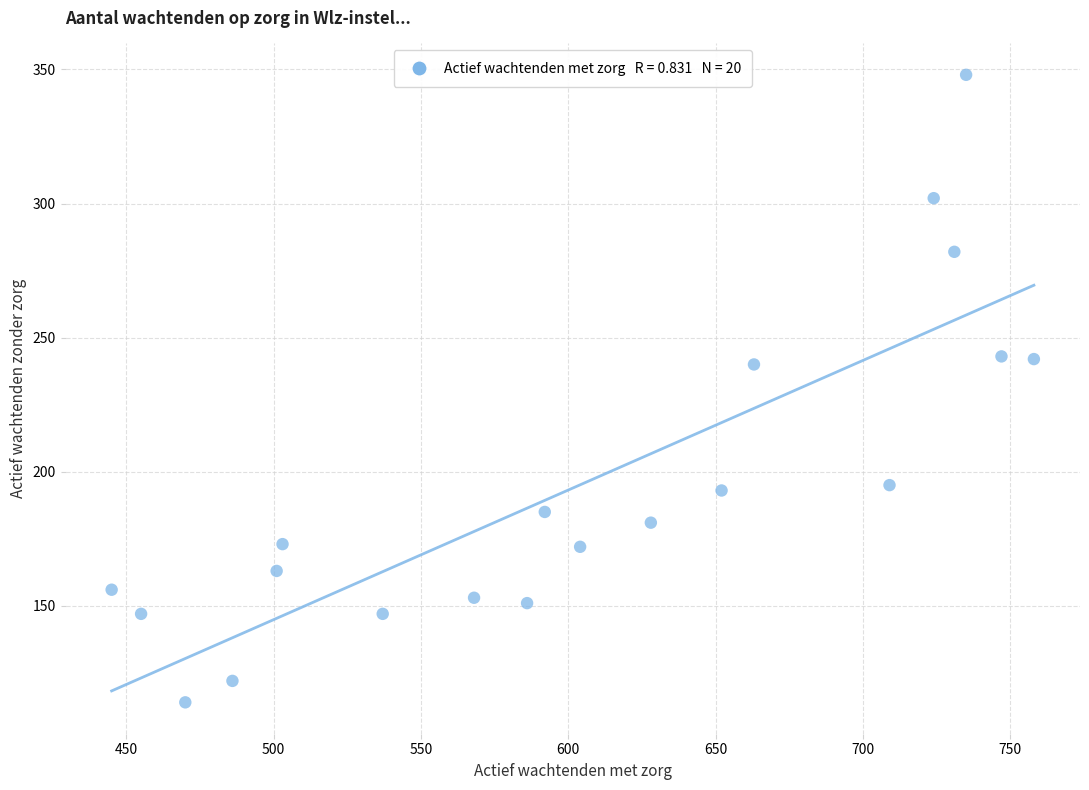

What is the range of X values (max minus min)?

313